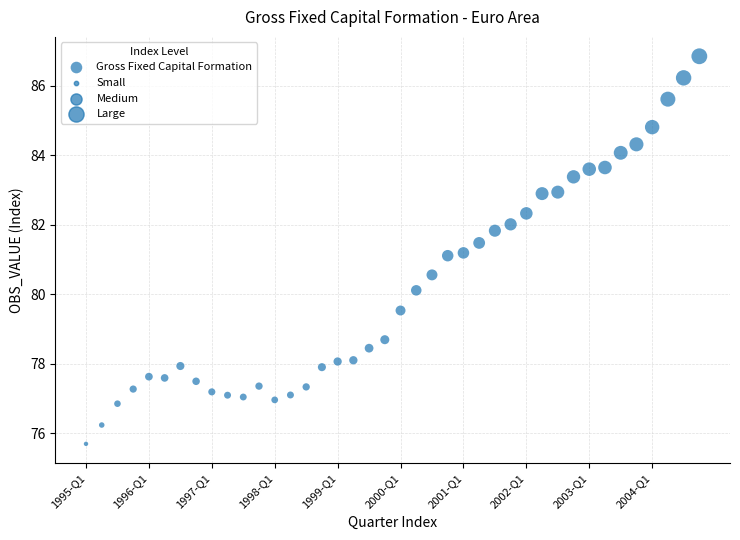

What is the range of X values (max minus min)?

39.0